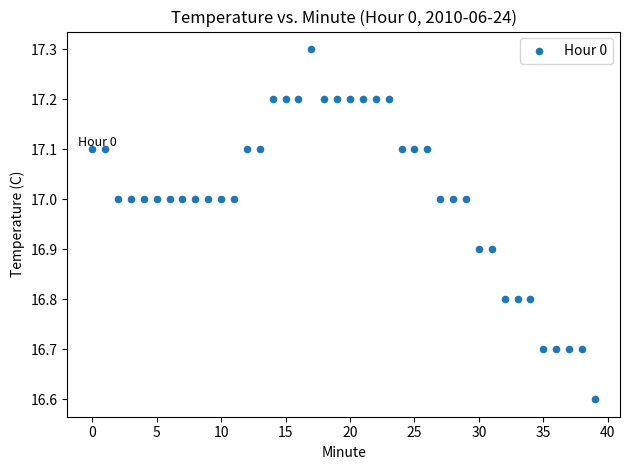

What Y value in the scatter plot is closest to 16?

16.6